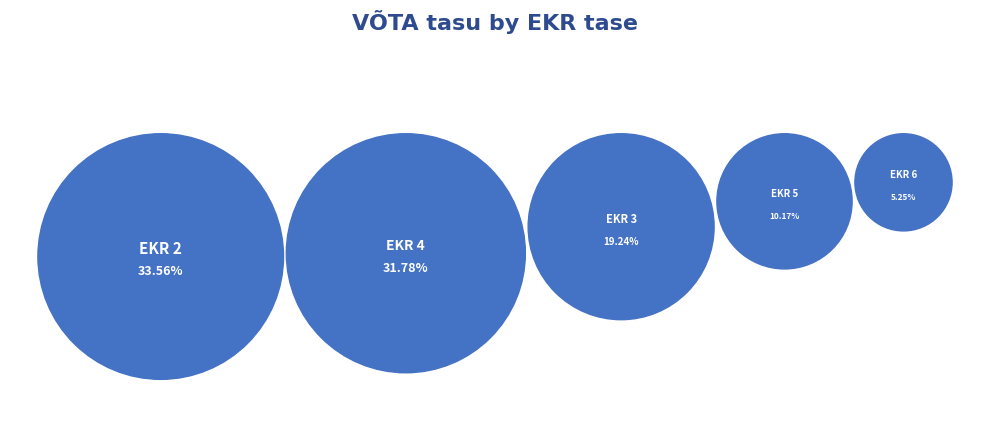

Does 4 represent more than half of the total?

No